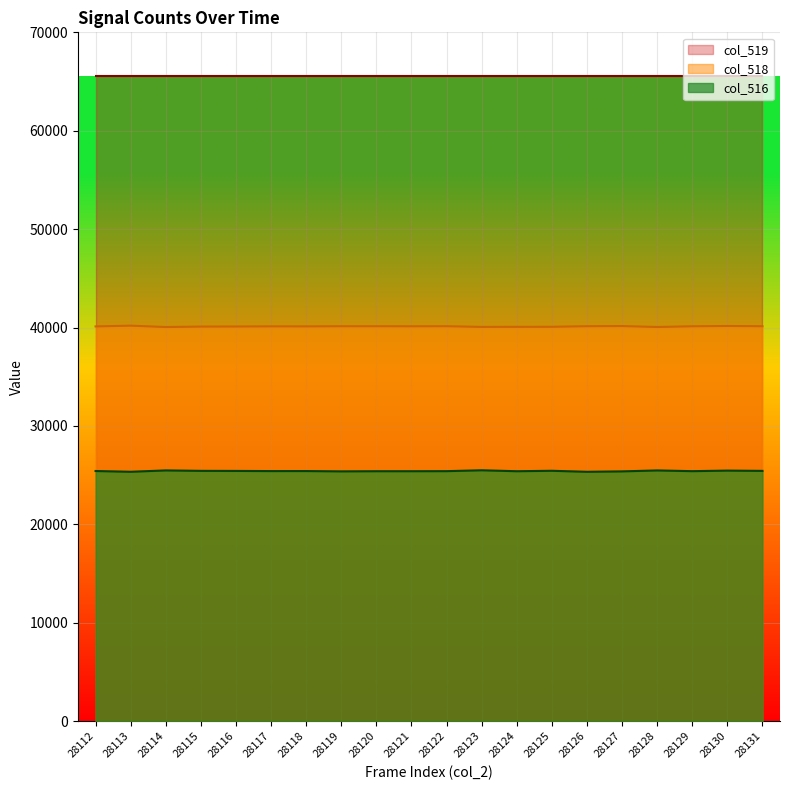

What is the maximum value for col_518?

40191